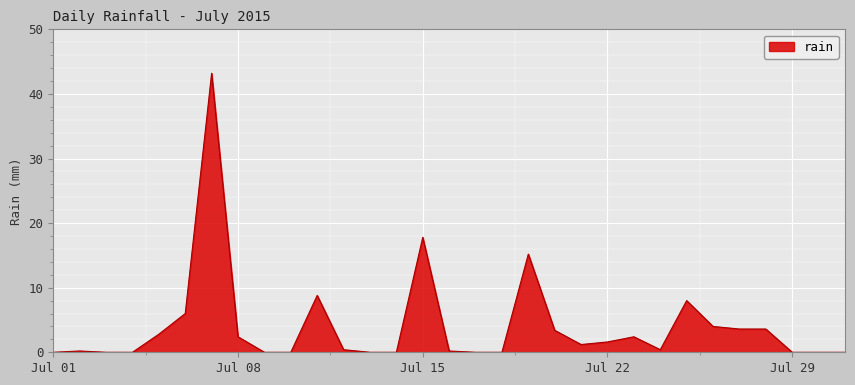

What is the maximum value shown in the chart?

43.2